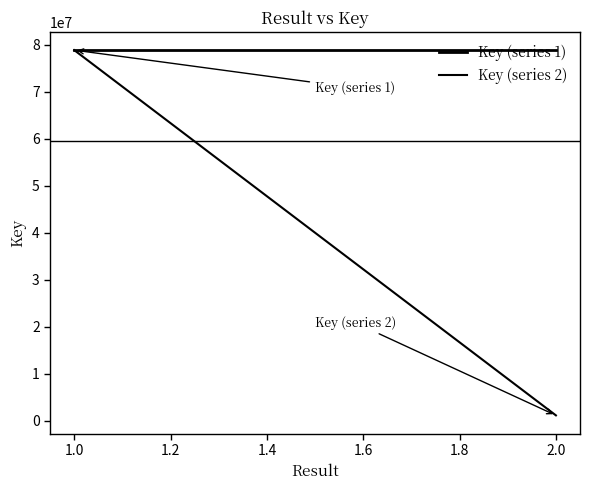

Read the Key (series 2) value at 1.0, to the nearest 10.

78896500